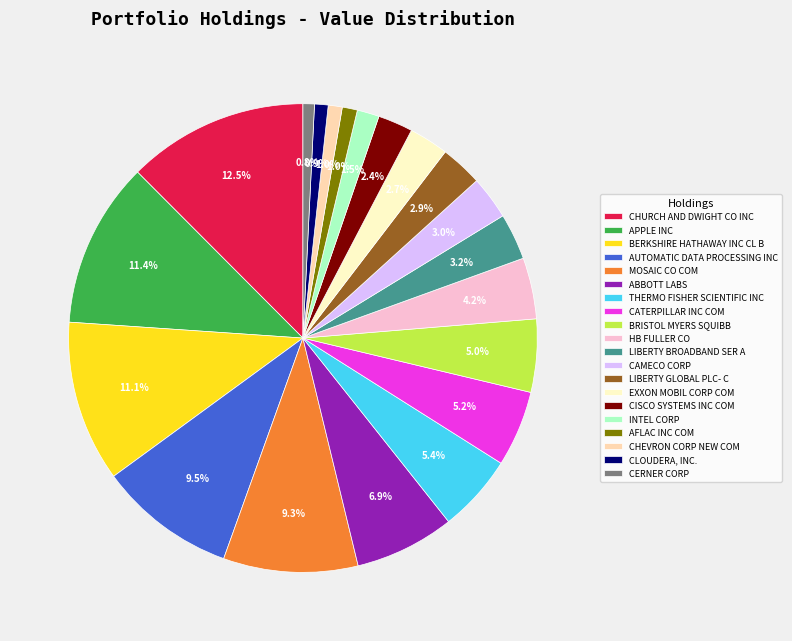

Combined, do BERKSHIRE HATHAWAY INC CL B and CATERPILLAR INC COM account for over 50%?

No